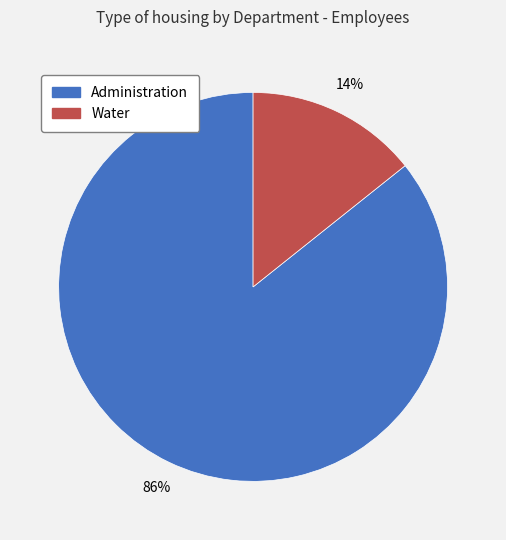

How many slices are in this pie chart?

2